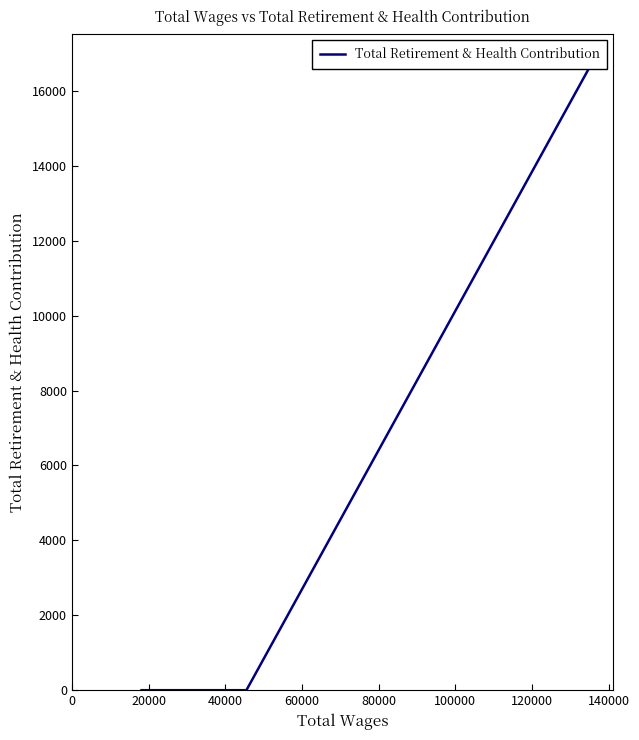

What is the sum of all values?

16695.7